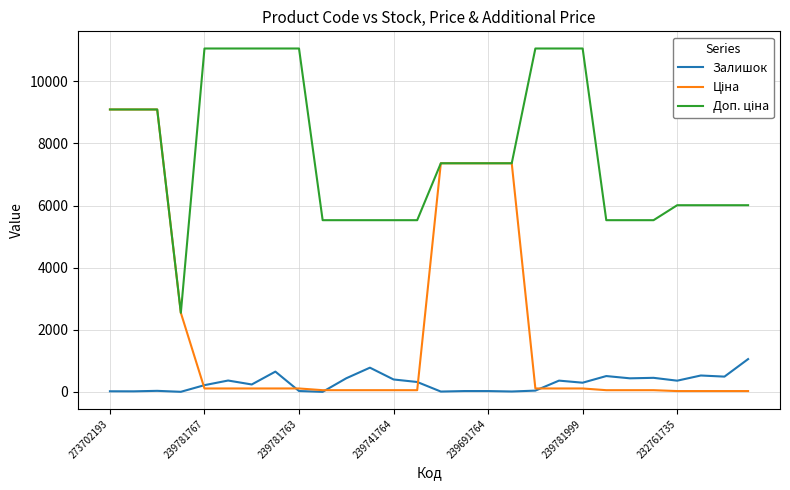

What is the greatest value displayed?

11055.0